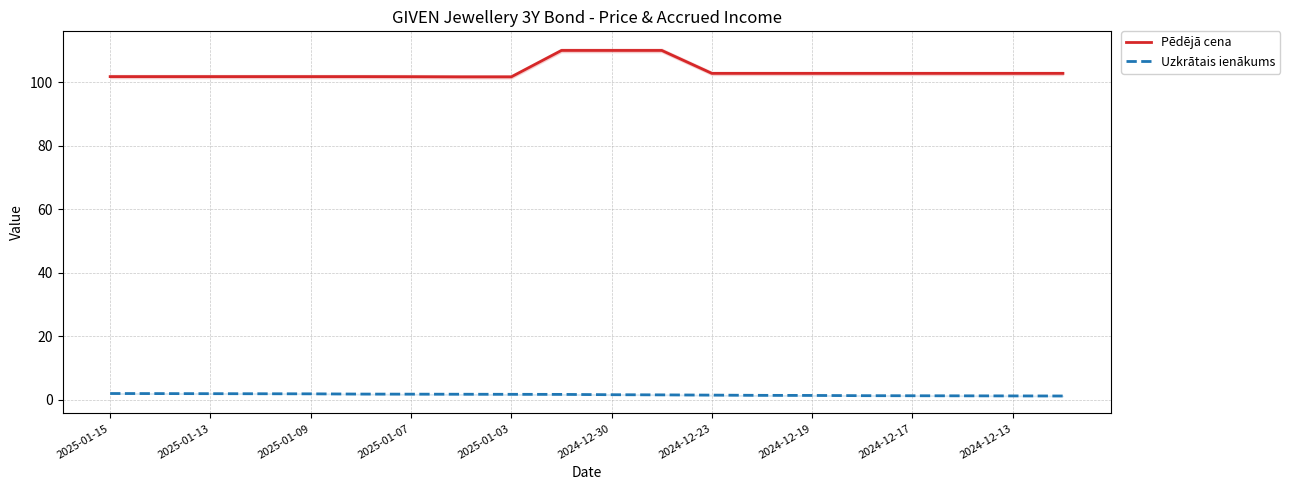

Is it true that Uzkrātais ienākums equals 1.9 at 2025-01-13?

True